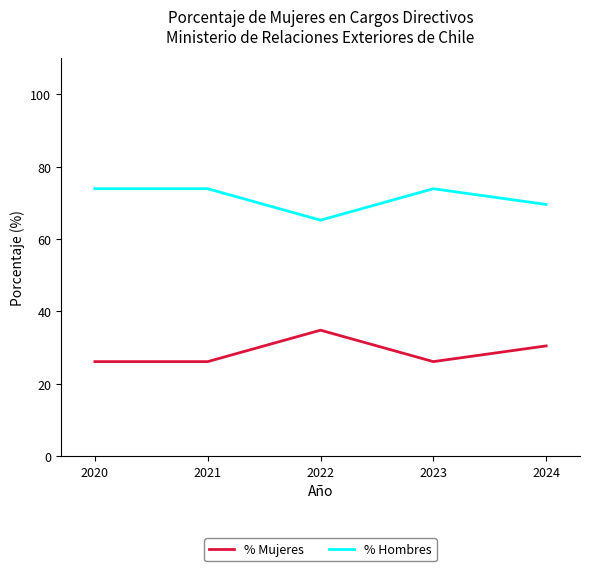

What is the spread (max minus min) of values at 2021?

47.8